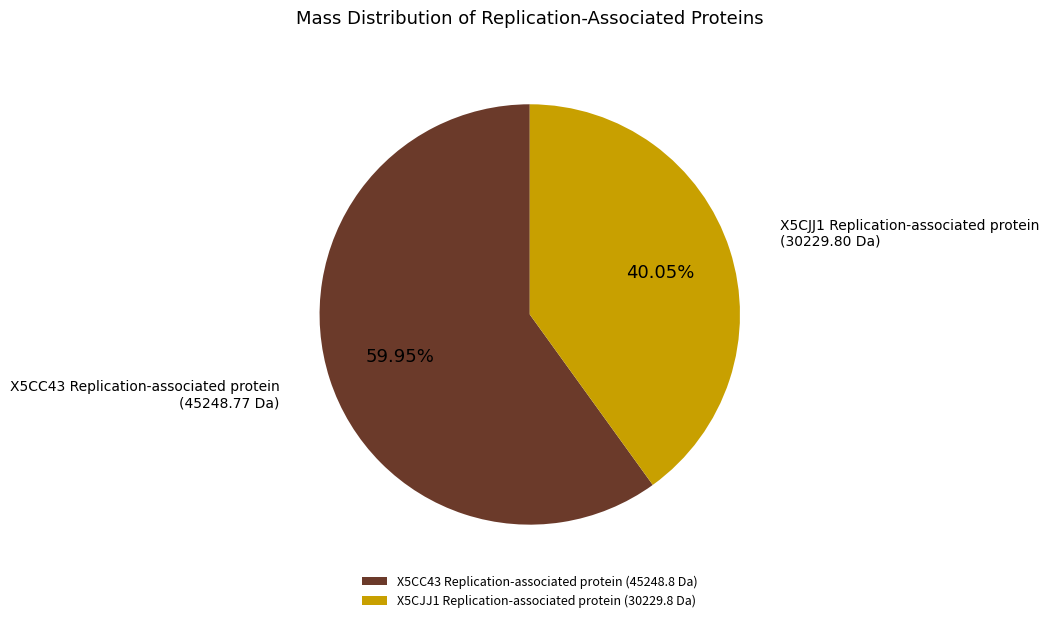

Rank the categories by value from lowest to highest.

X5CJJ1 Replication-associated protein, X5CC43 Replication-associated protein